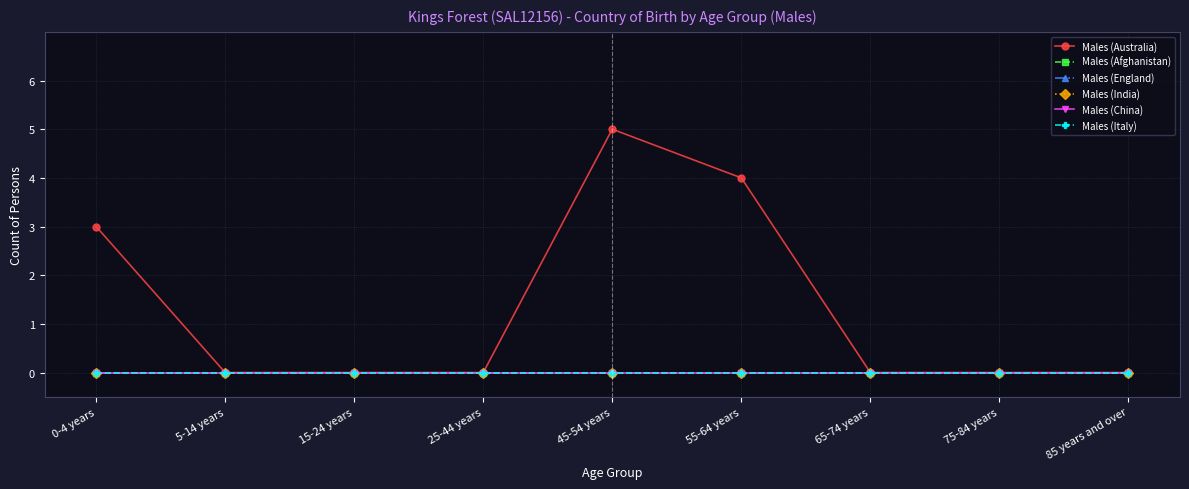

What is the approximate value of Males (Australia) at 0-4 years?

3